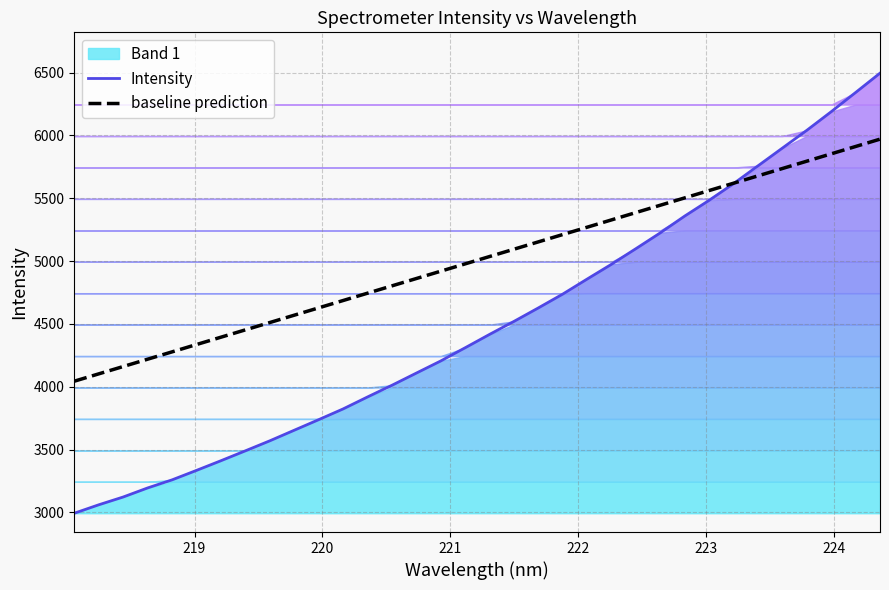

What is the highest value of the Intensity series?

6495.6